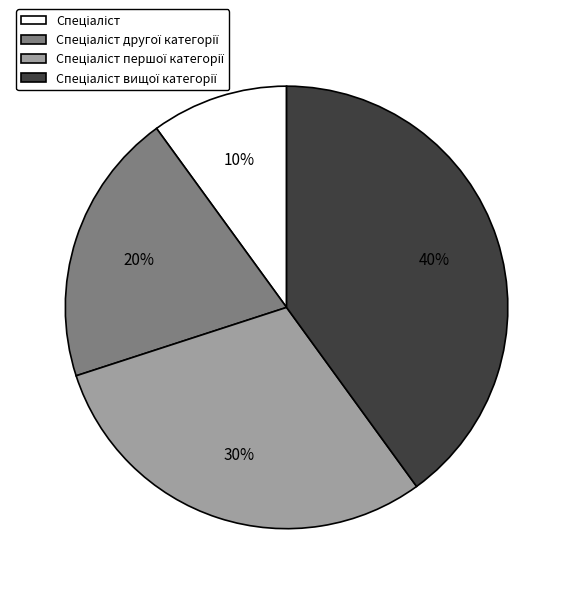

To the nearest percent, what is the difference between the largest and smallest slice percentages?

30%